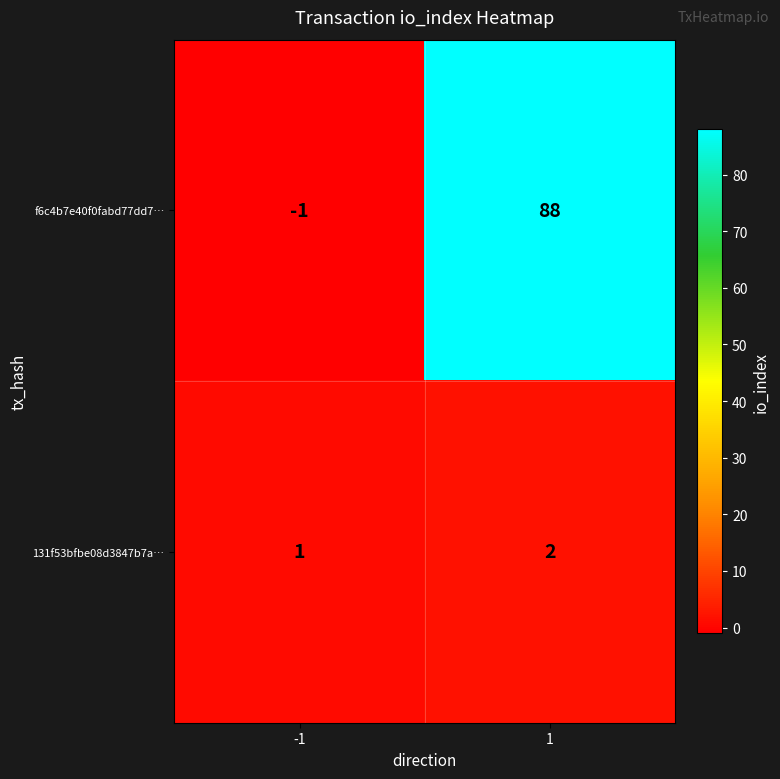

True or false: 131f53bfbe08d3847b7a… has a value of 1 at 1.

False